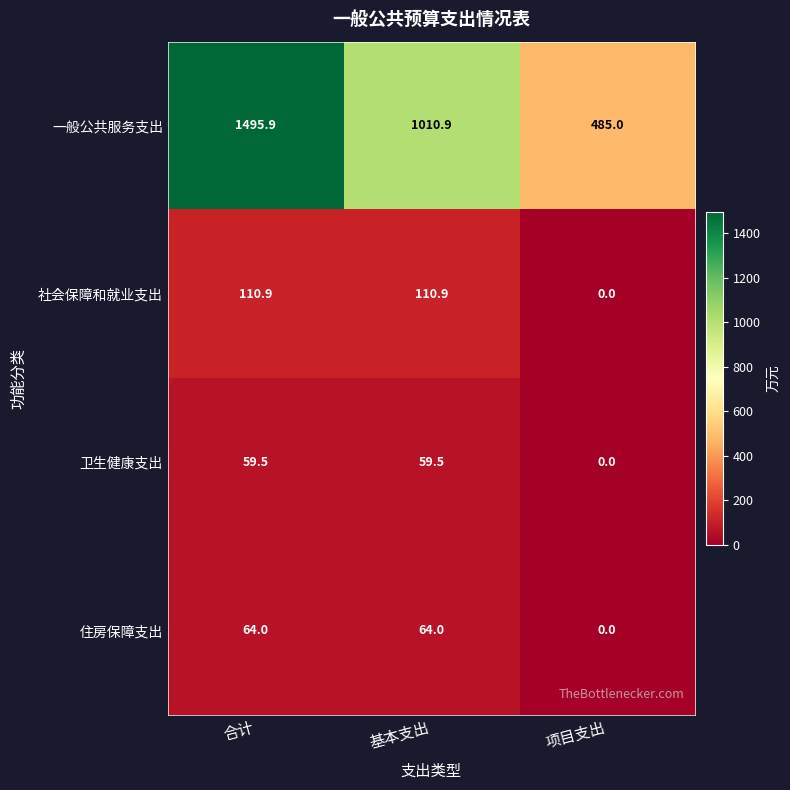

What is the difference between the 住房保障支出 values at 合计 and 项目支出?

64.0